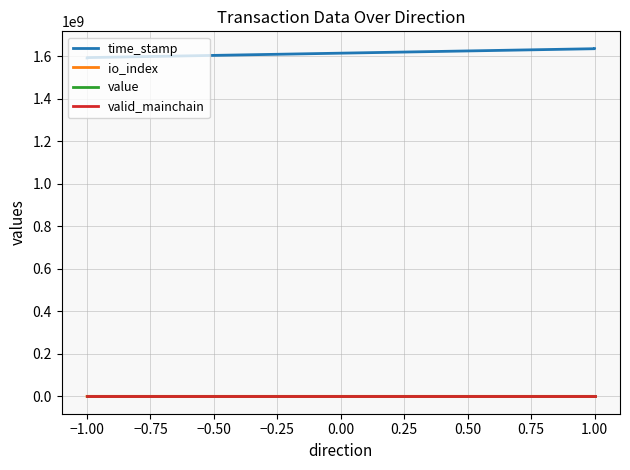

Which series changed the most between −1.00 and 1.00?

time_stamp